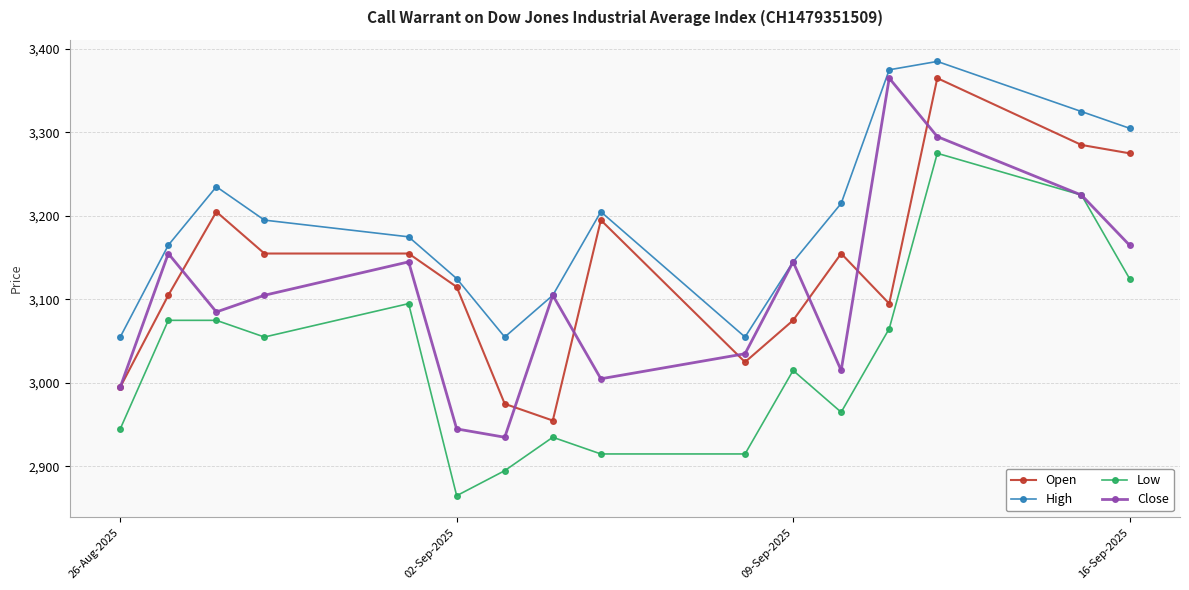

Does the chart have visible grid lines?

Yes